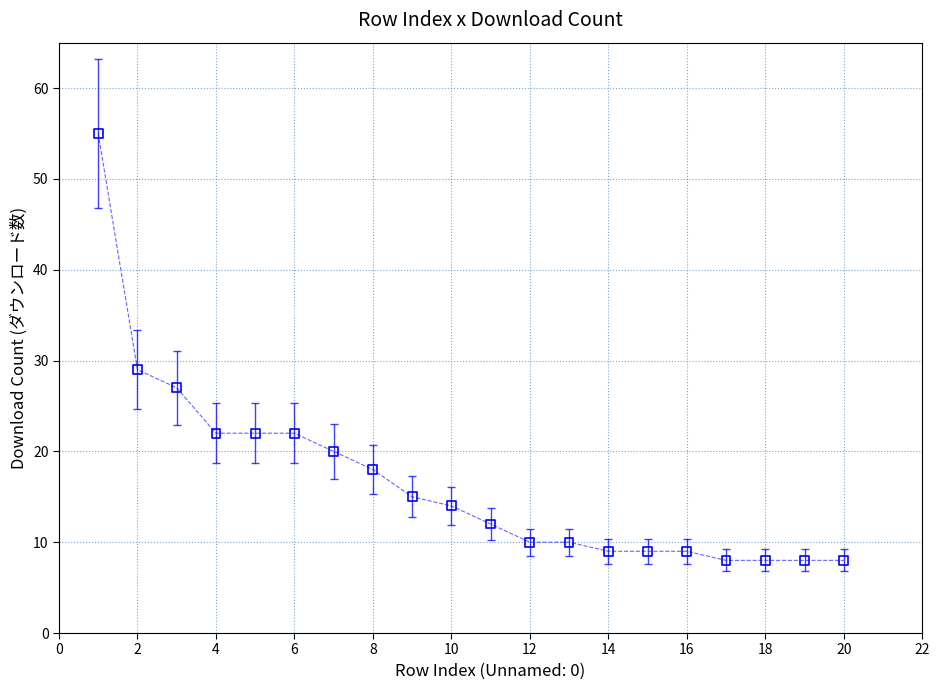

What is the range of Y values (max minus min)?

47